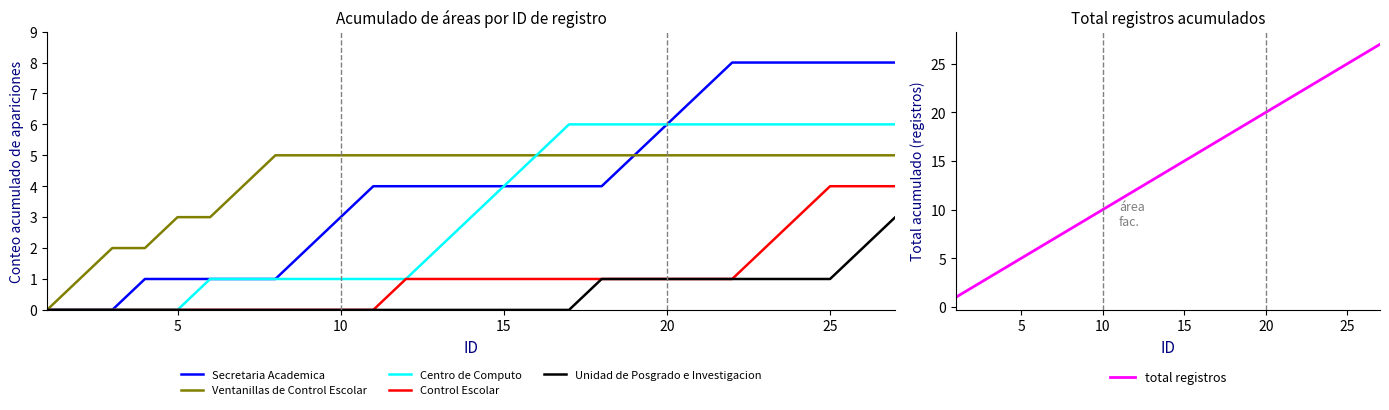

The value of Secretaria Academica at 20 is 8. True or false?

False